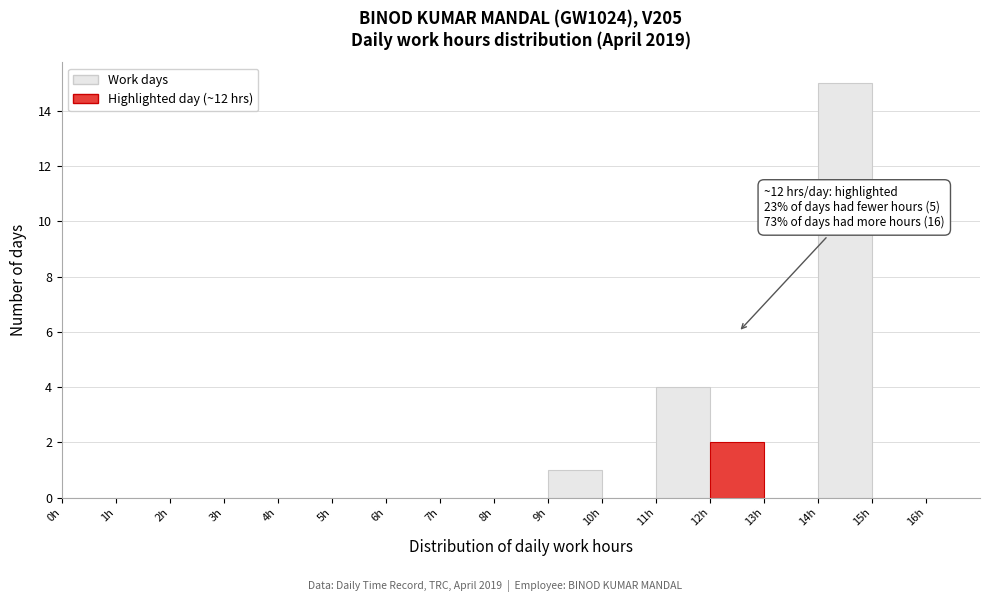

Which range on the x-axis has the tallest bar?

14 to 15